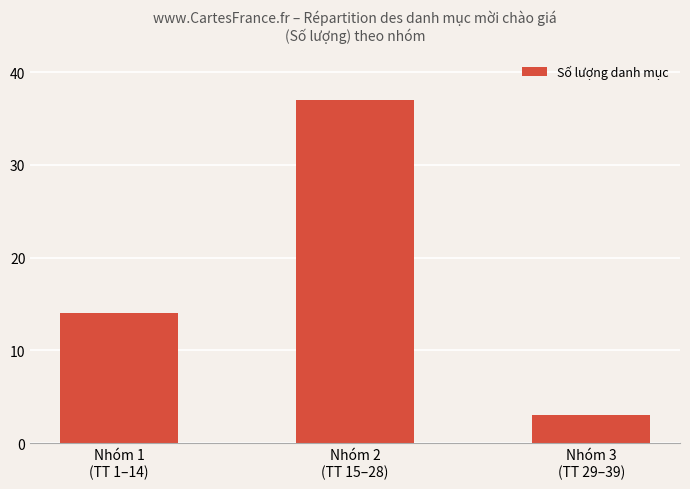

List the labels in order of value, largest first.

Nhóm 2
(TT 15–28), Nhóm 1
(TT 1–14), Nhóm 3
(TT 29–39)